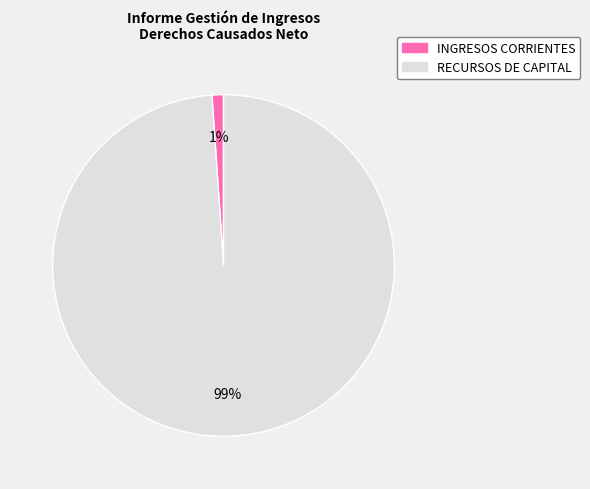

To the nearest percent, what is the average slice percentage?

50%